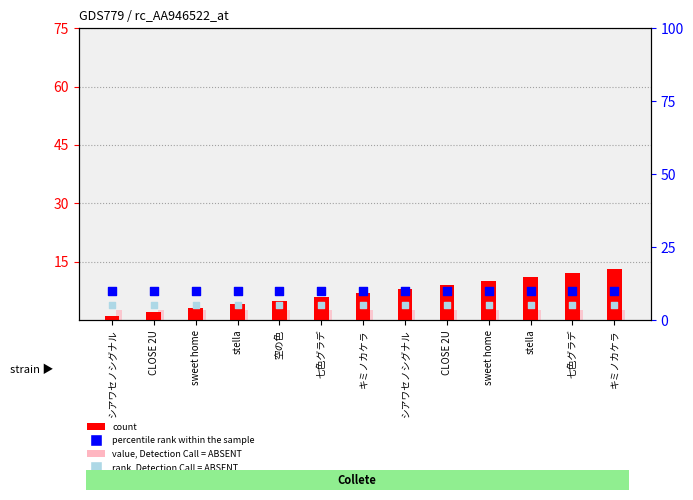

Which series has the largest total across all categories?

percentile rank within the sample